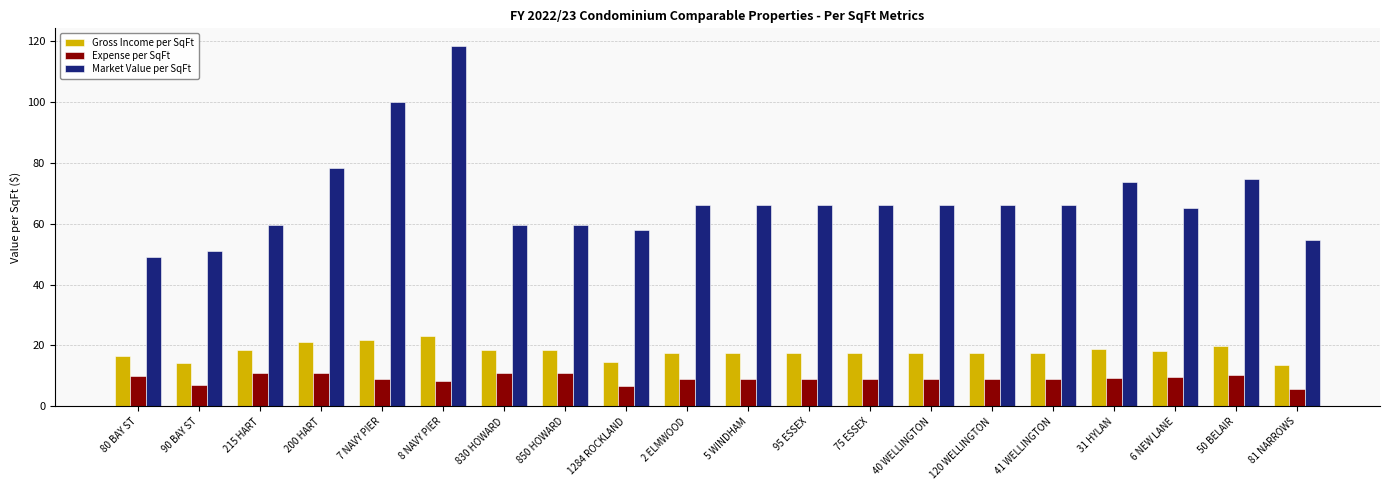

What is the value of the Gross Income per SqFt bar at the 11th from the left?

17.6